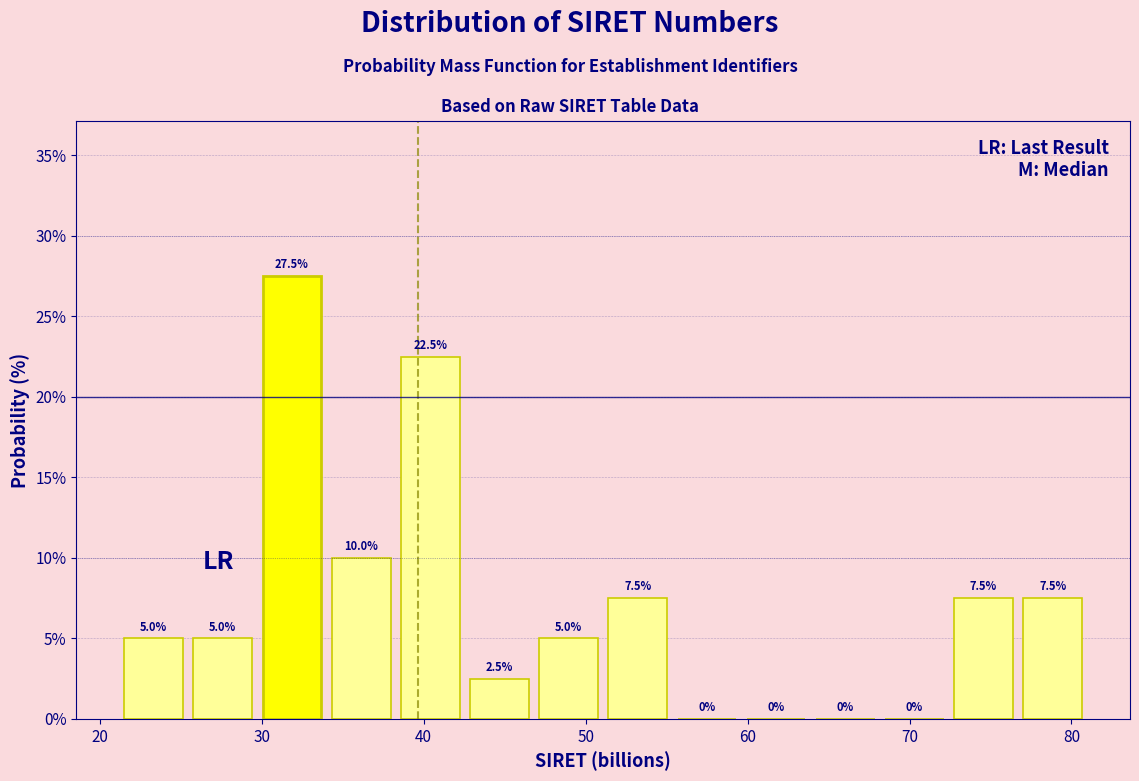

Reading left to right, list every bar in this chart as the range it spans on the x-axis followed by its height. The bar edges are not printed on the chart, so give them approximately, as read against the axis.

22 to 26: 5.0
26 to 30: 5.0
30 to 34: 27.5
34 to 39: 10.0
39 to 43: 22.5
43 to 47: 2.5
47 to 51: 5.0
51 to 56: 7.5
56 to 60: 0.0
60 to 64: 0.0
64 to 68: 0.0
68 to 73: 0.0
73 to 77: 7.5
77 to 81: 7.5